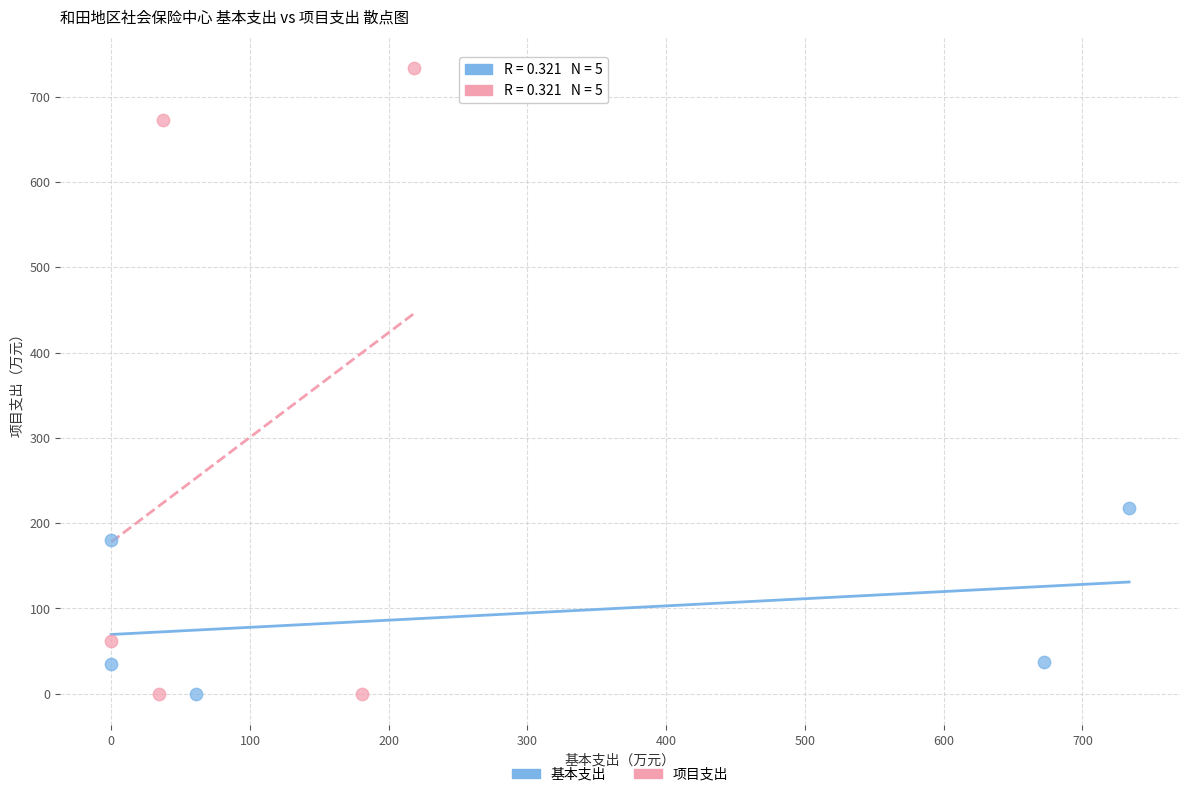

Which series has the widest spread of Y values?

项目支出